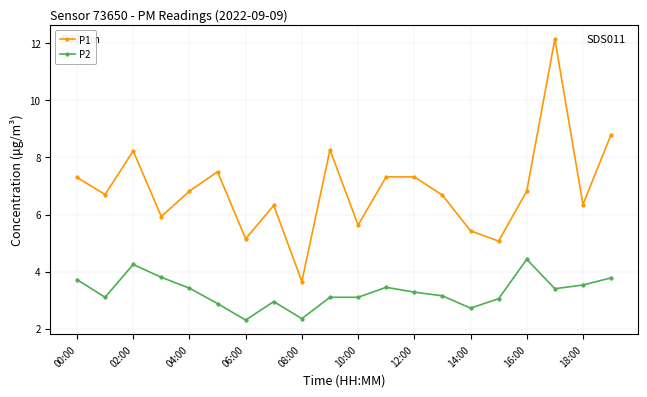

Which series has the largest total across all categories?

P1